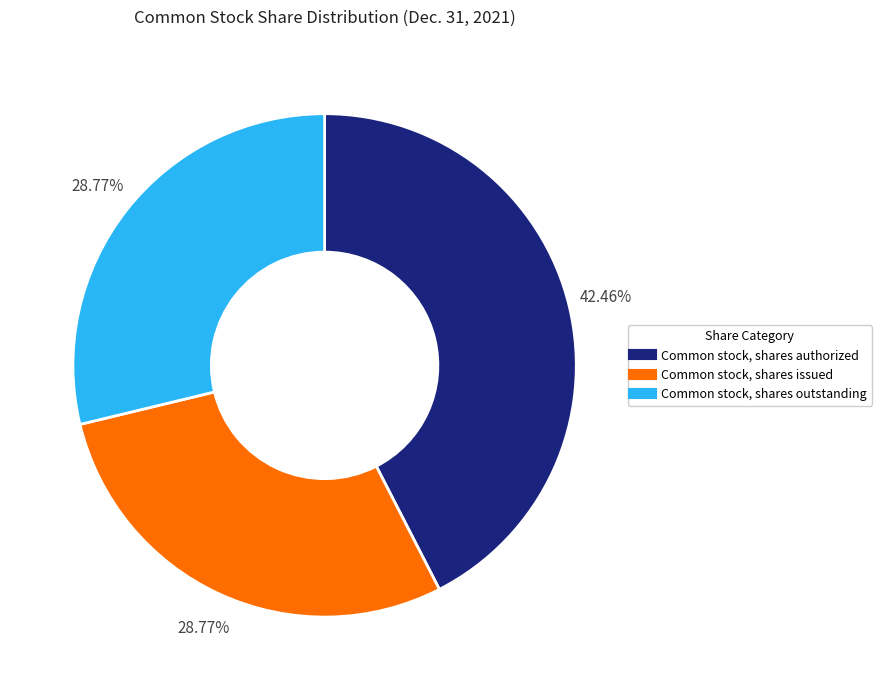

Is Common stock, shares outstanding the majority of the pie?

No